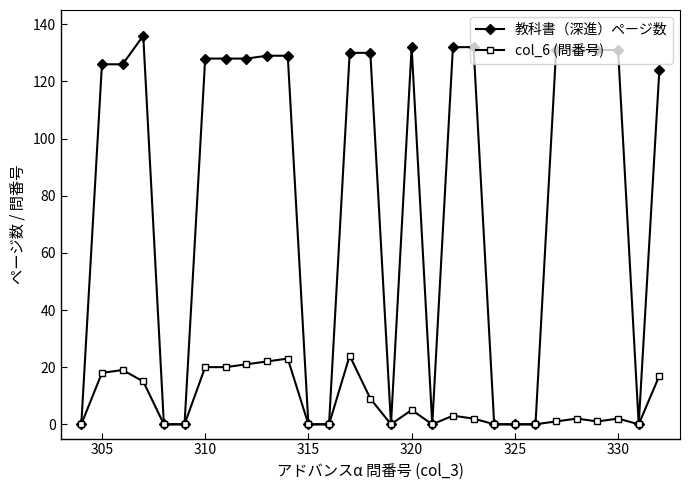

Which series has the largest total across all categories?

教科書（深進）ページ数